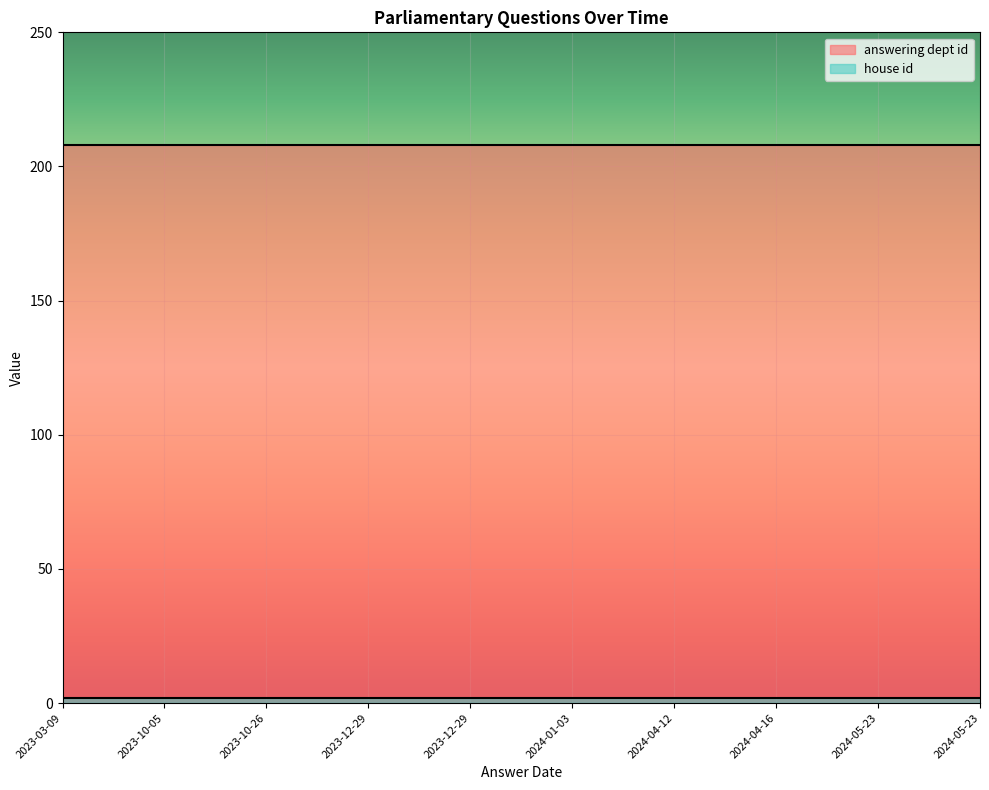

Between 2024-01-03 and 2023-10-05, which is larger?

2024-01-03